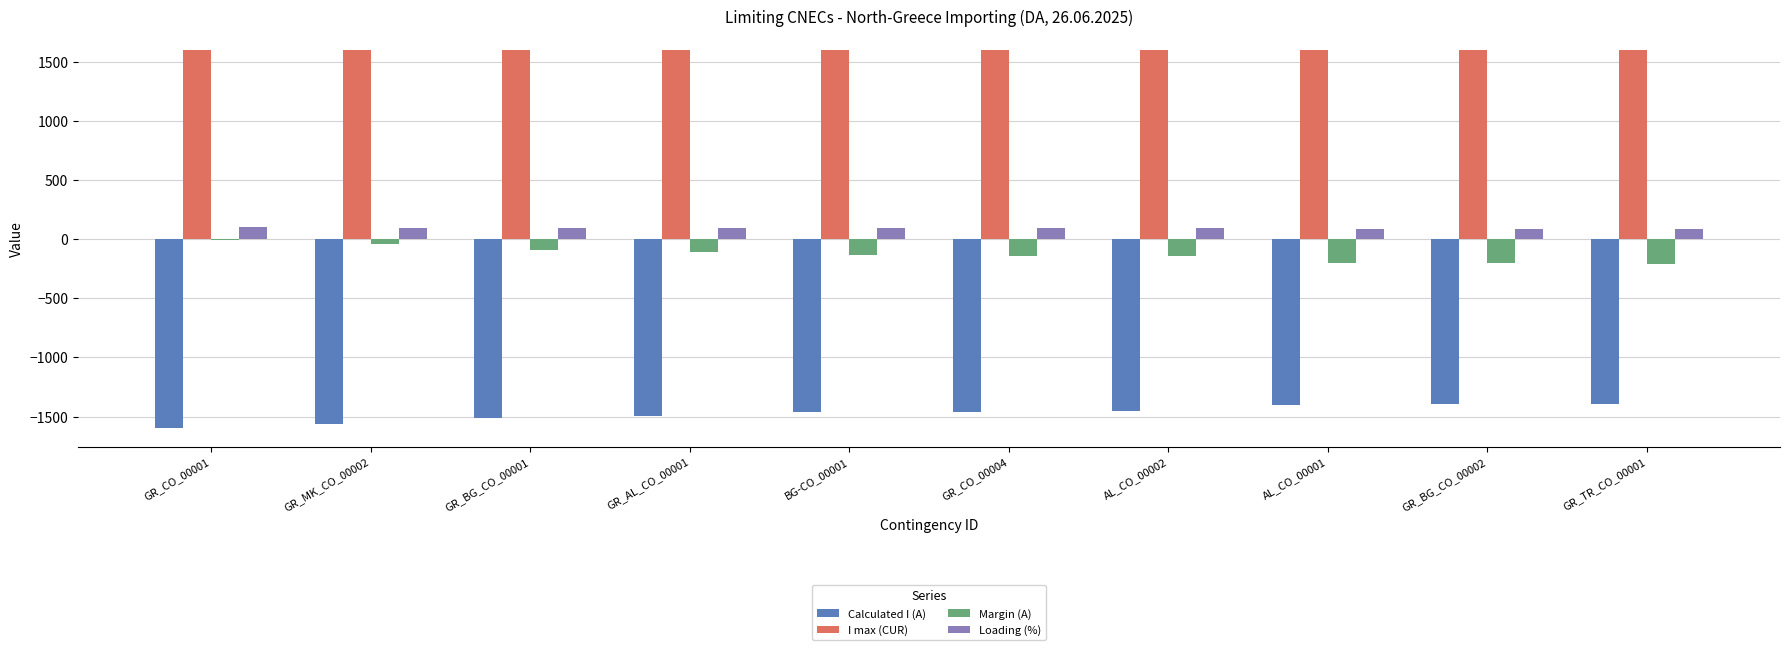

What is the greatest value displayed?

1600